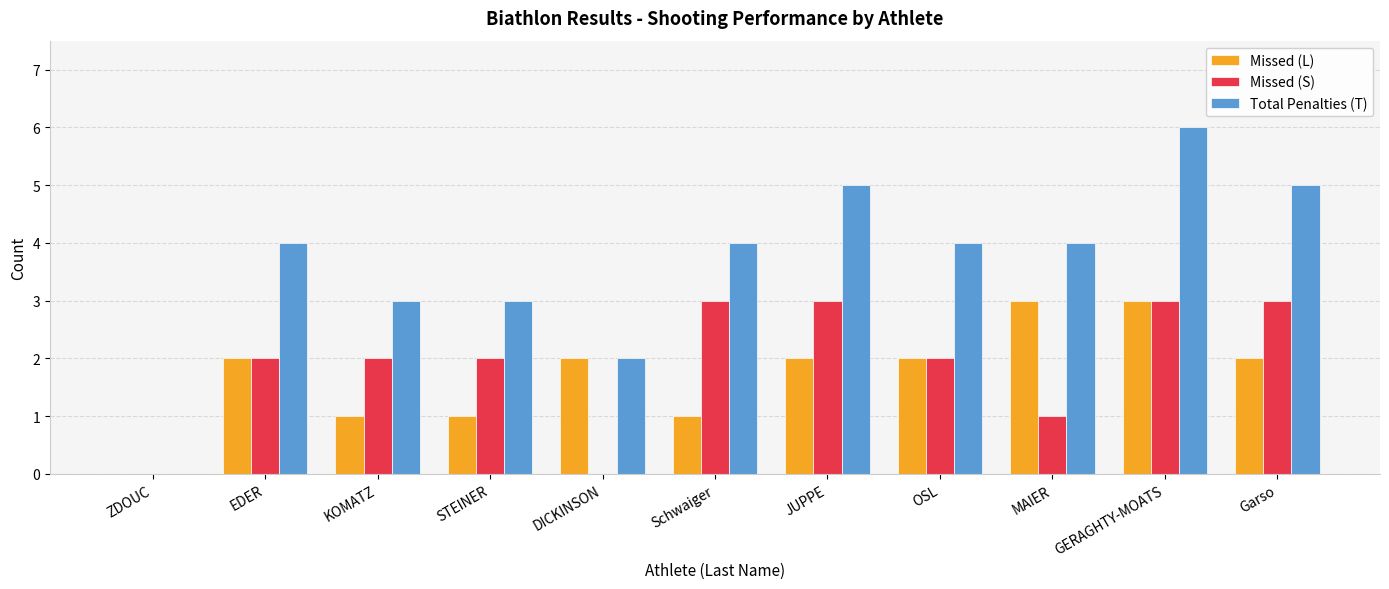

What is the highest value of the Missed (L) series?

3